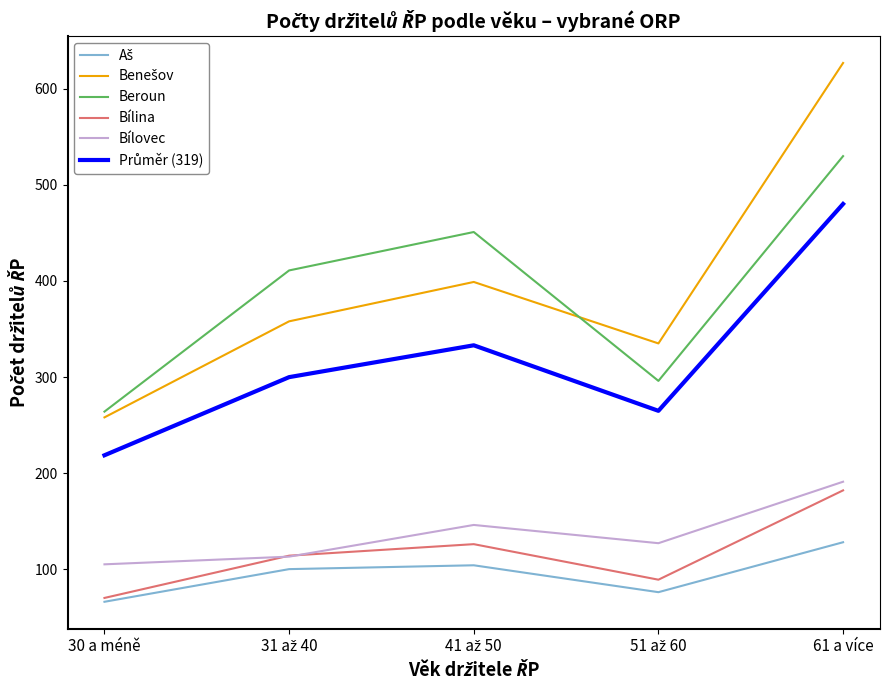

What is the difference between the highest and lowest values at 61 a více?

499.0